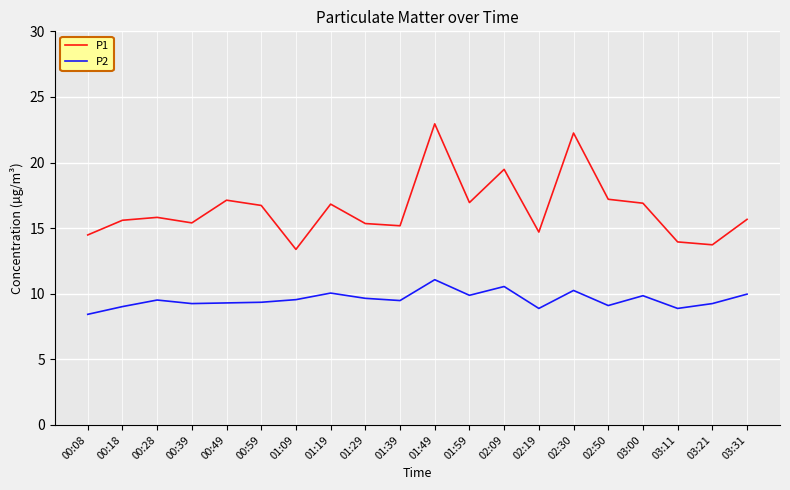

True or false: P2 has a value of 5.0 at 00:18.

False